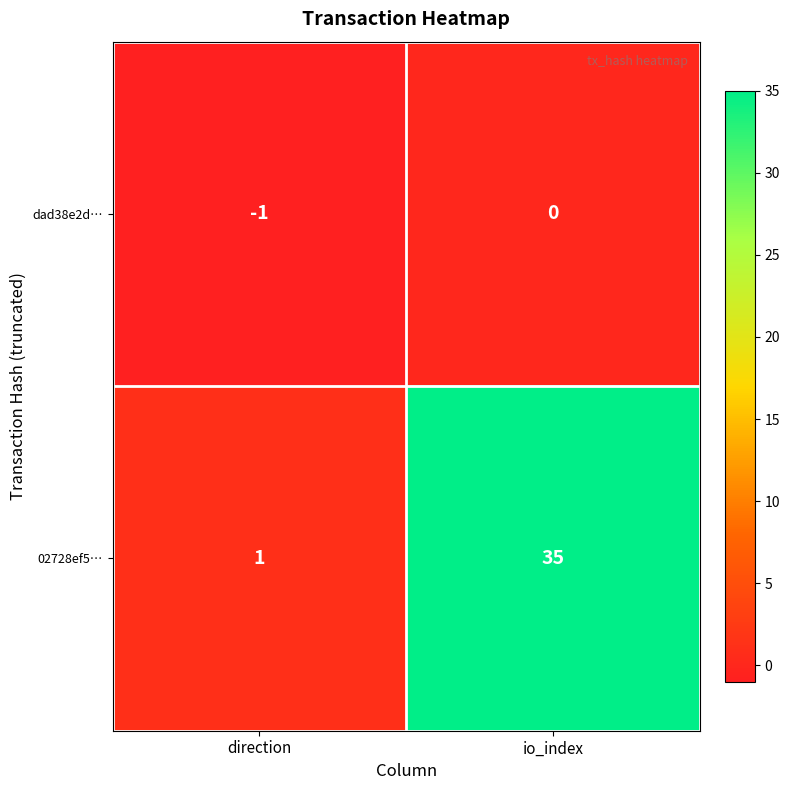

Where is dad38e2d… nearest to the value 0?

io_index